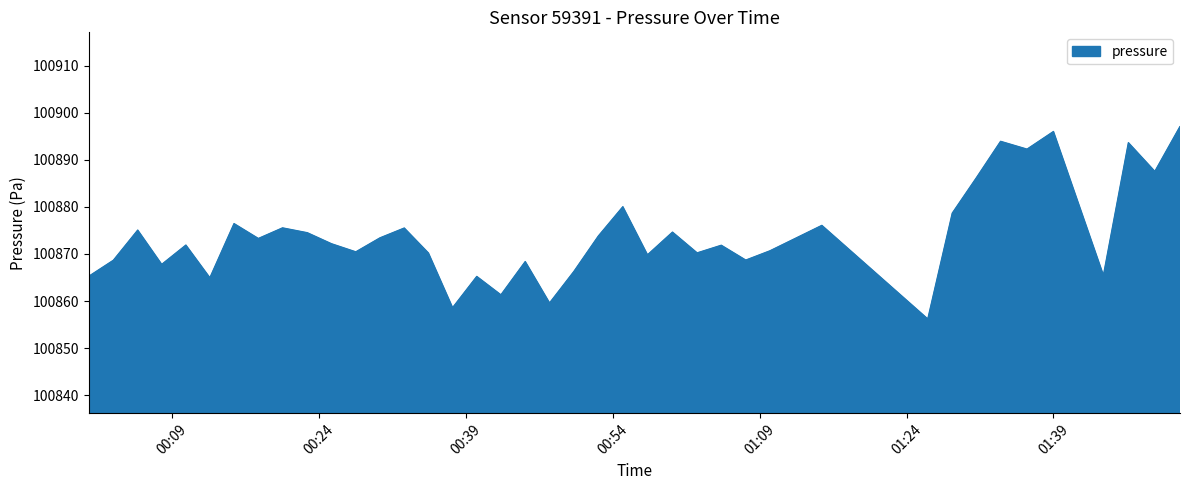

What is the greatest value displayed?

100897.1